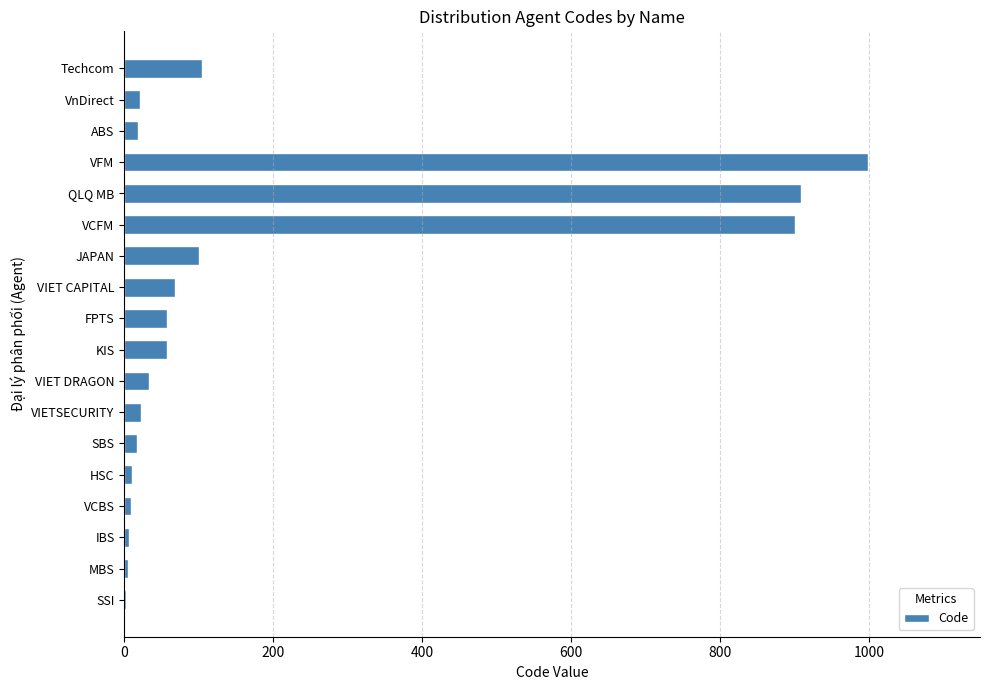

Is it true that the value at JAPAN is 149?

False